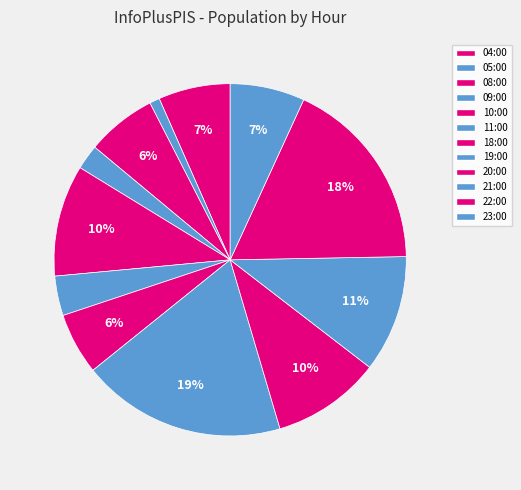

The 04:00 slice represents 16% of the pie. True or false?

False